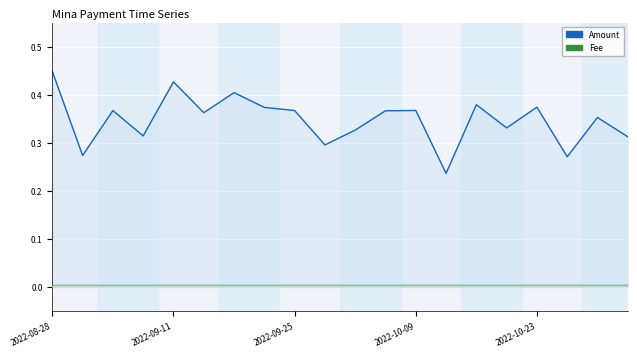

How many data points does each series have?

20